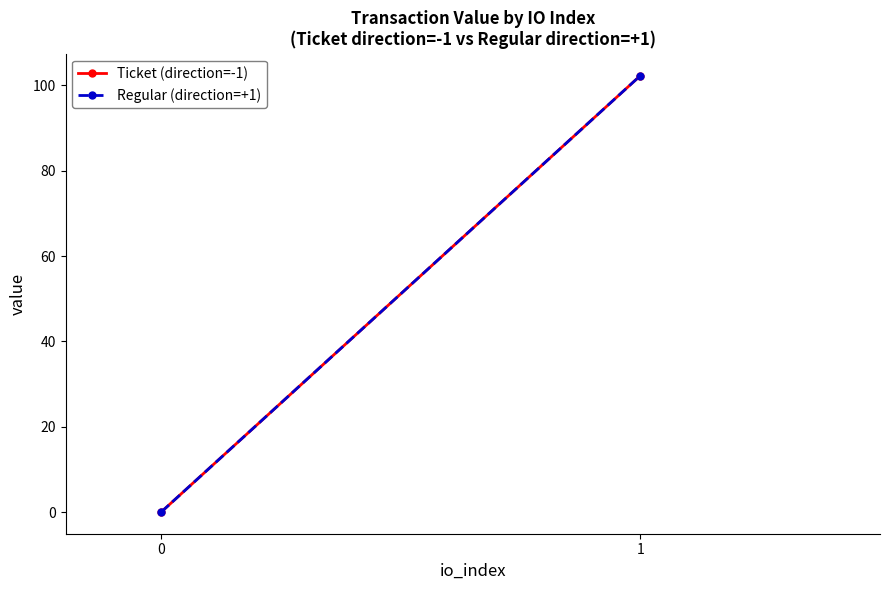

Reading left to right, extract all data points from this chart.

Ticket (direction=-1): 0.1	102.2
Regular (direction=+1): 0.1	102.2